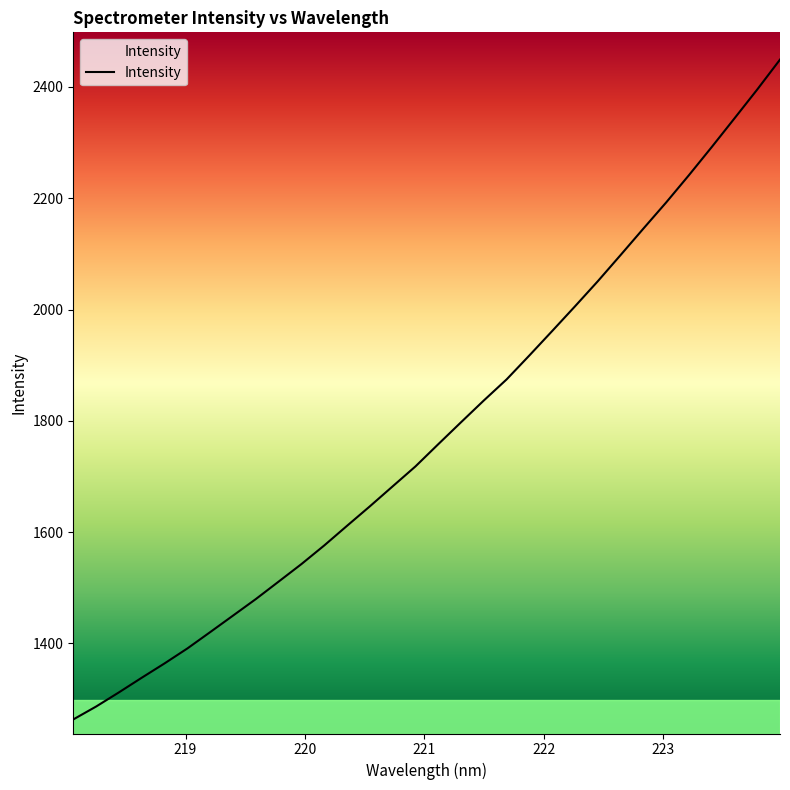

What is the difference between the maximum and minimum values?

1186.0